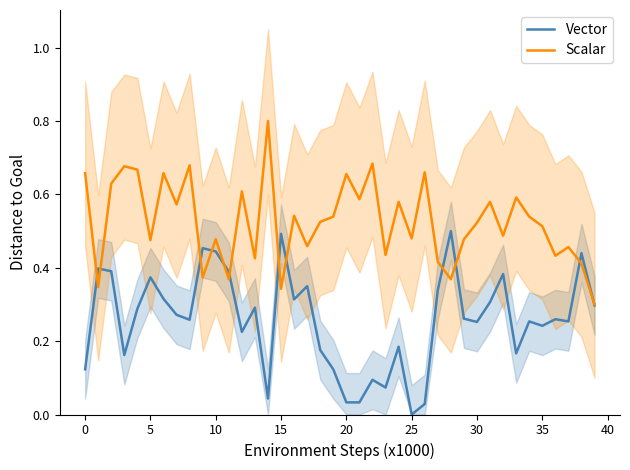

At which label does Vector reach its minimum?

25